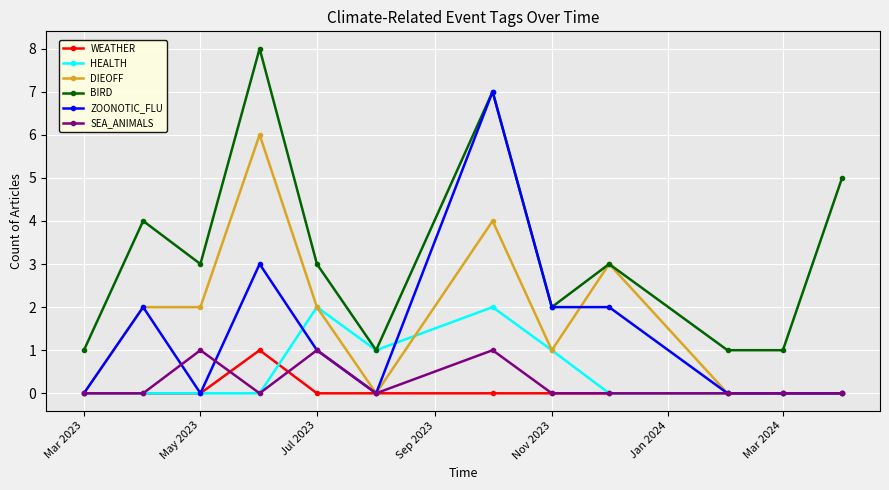

What is the difference between the second highest and minimum values in the DIEOFF series?

4